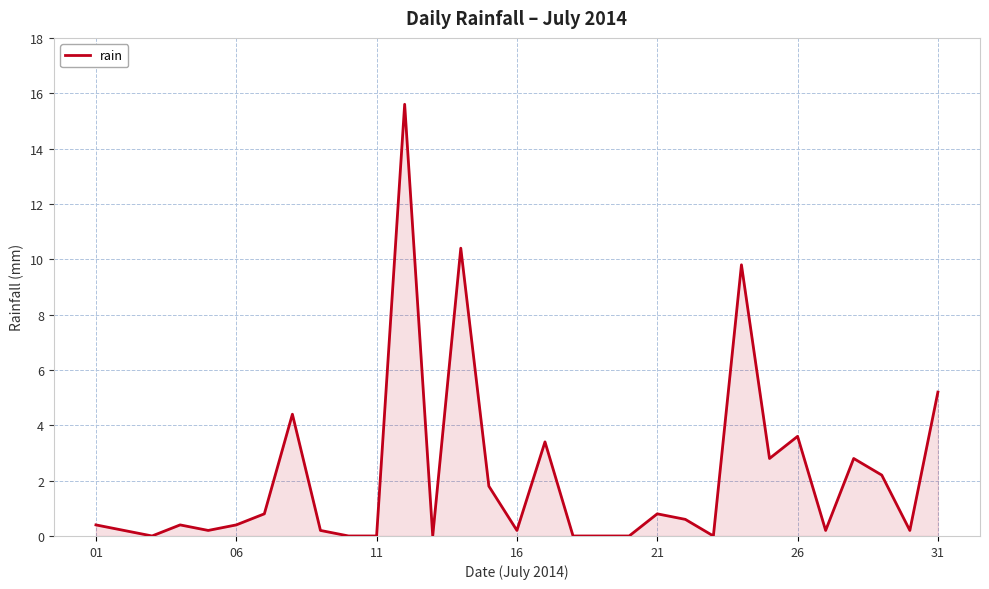

What is the maximum value shown in the chart?

15.6